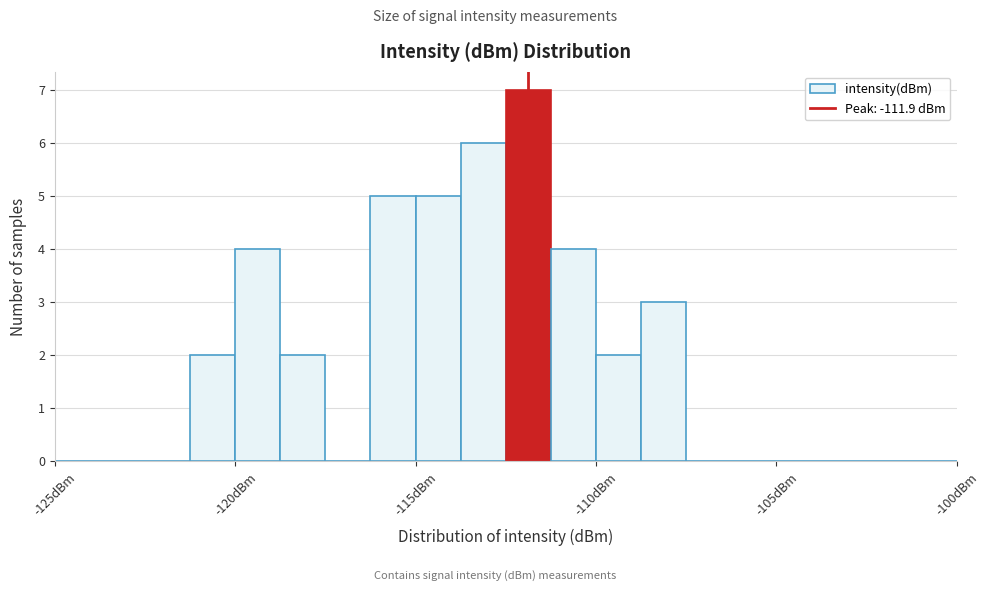

Around what value on the x-axis is the tallest bar? Give the approximate position of its centre, as read against the axis.

-112.0